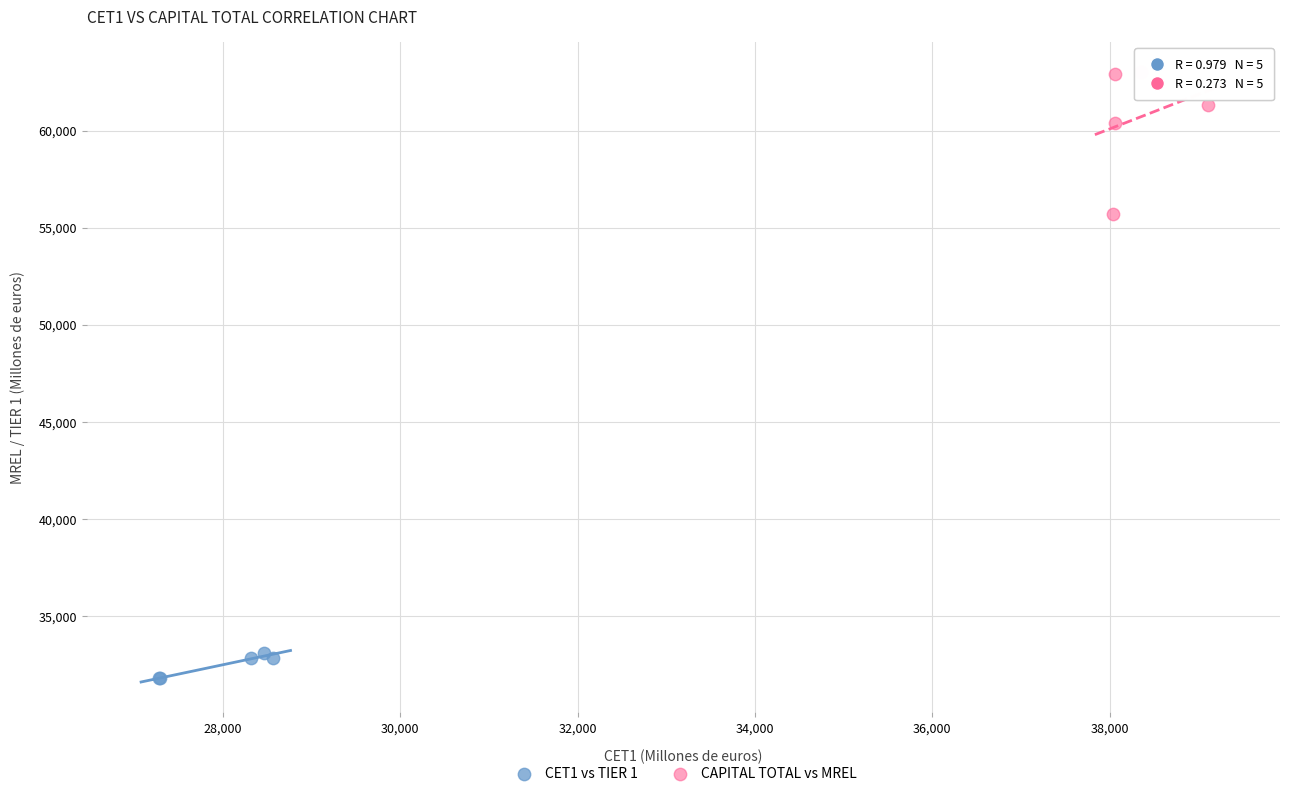

Which series has the widest spread of Y values?

CAPITAL TOTAL vs MREL